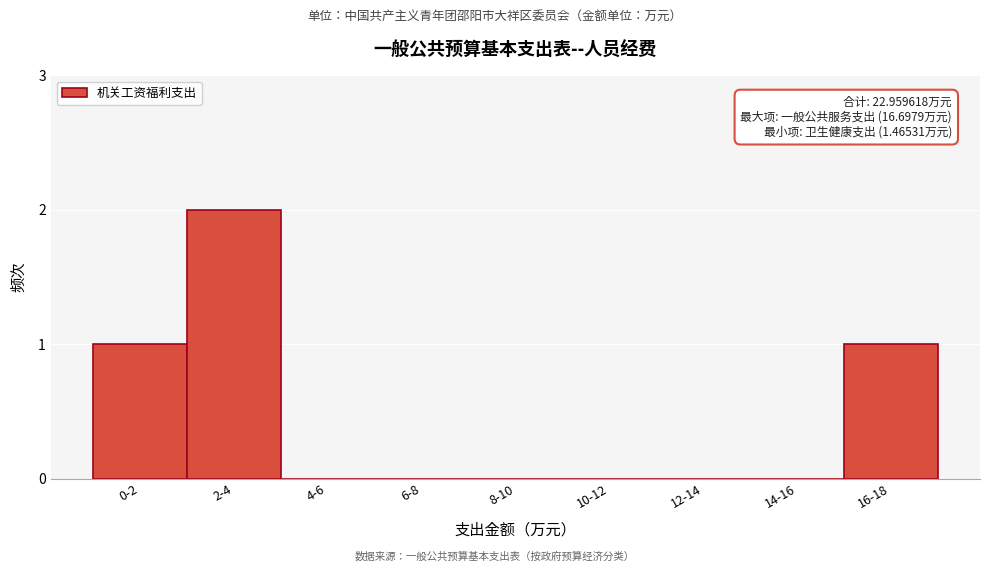

Reading left to right, extract all data points from this chart.

0-2=1	2-4=2	4-6=0	6-8=0	8-10=0	10-12=0	12-14=0	14-16=0	16-18=1